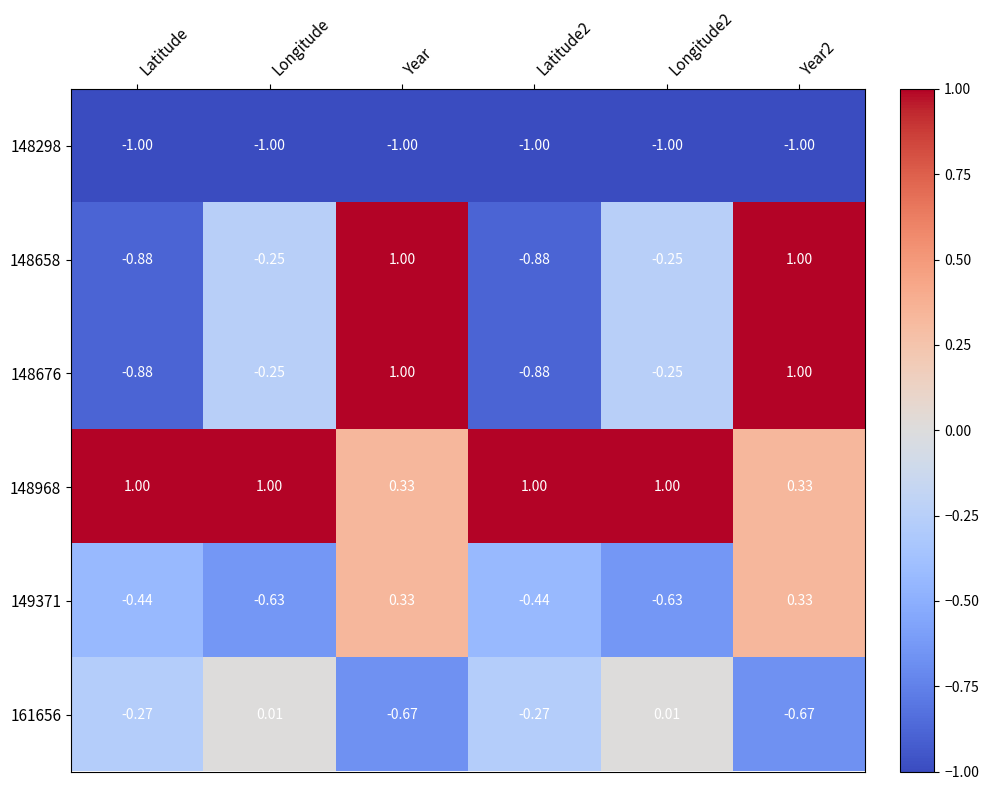

Where does the 148676 series first go above 0?

Year